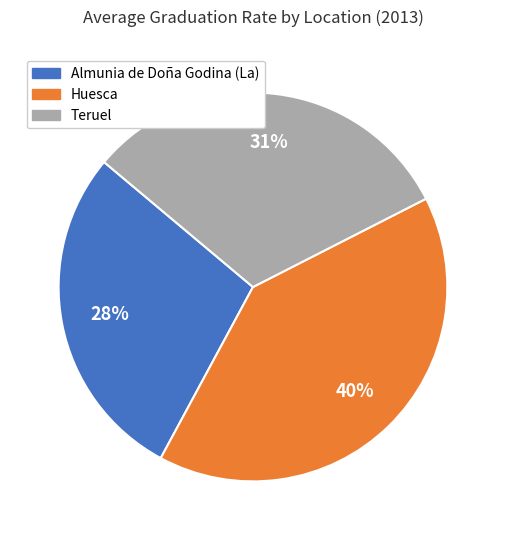

To the nearest percent, what is the difference between the largest and smallest slice percentages?

12%